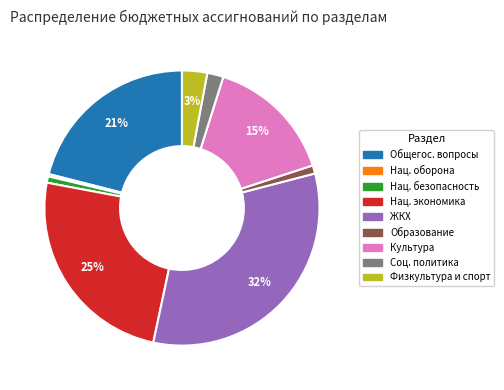

To the nearest percent, what is the difference between the largest and smallest slice percentages?

32%